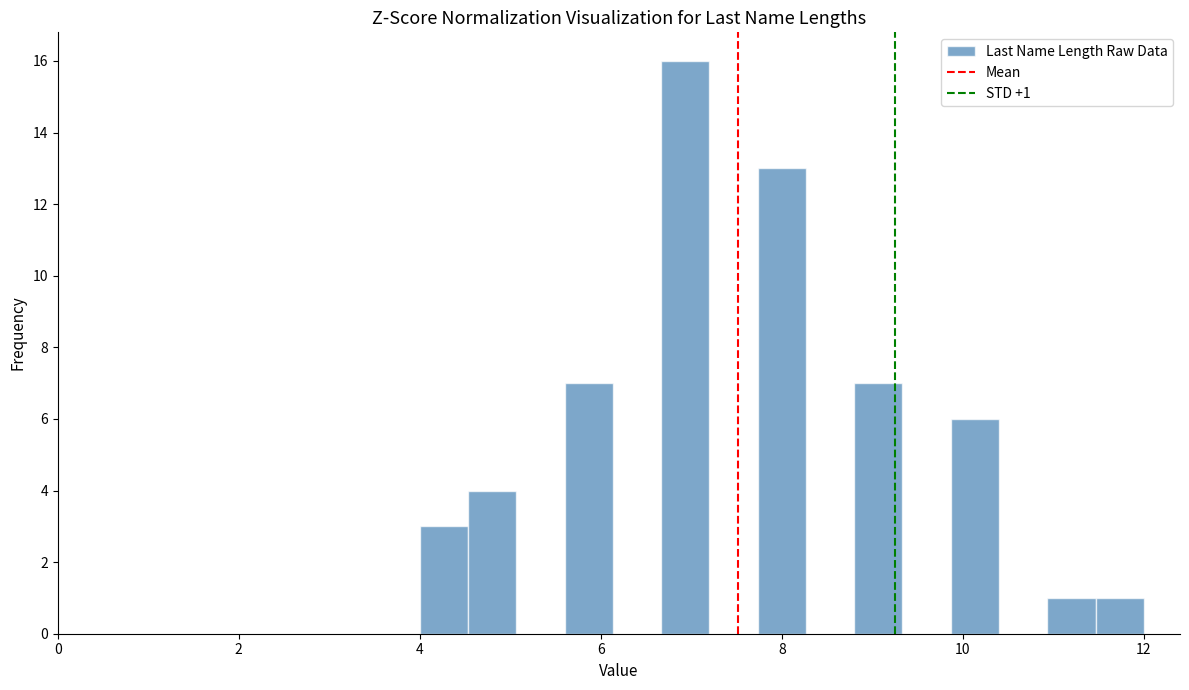

Around what value on the x-axis is the tallest bar? Give the approximate position of its centre, as read against the axis.

7.0